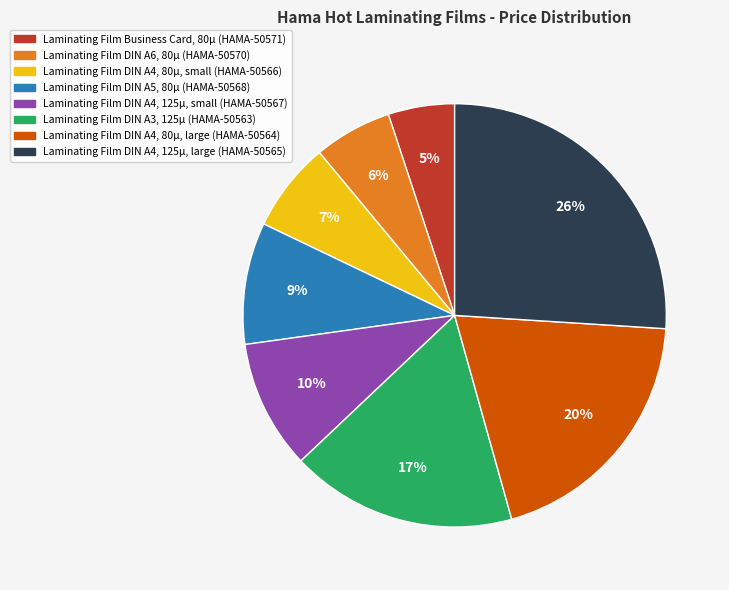

Is the sum of Laminating Film DIN A4, 125µ, small (HAMA-50567) and Laminating Film DIN A4, 80µ, large (HAMA-50564) greater than half?

No